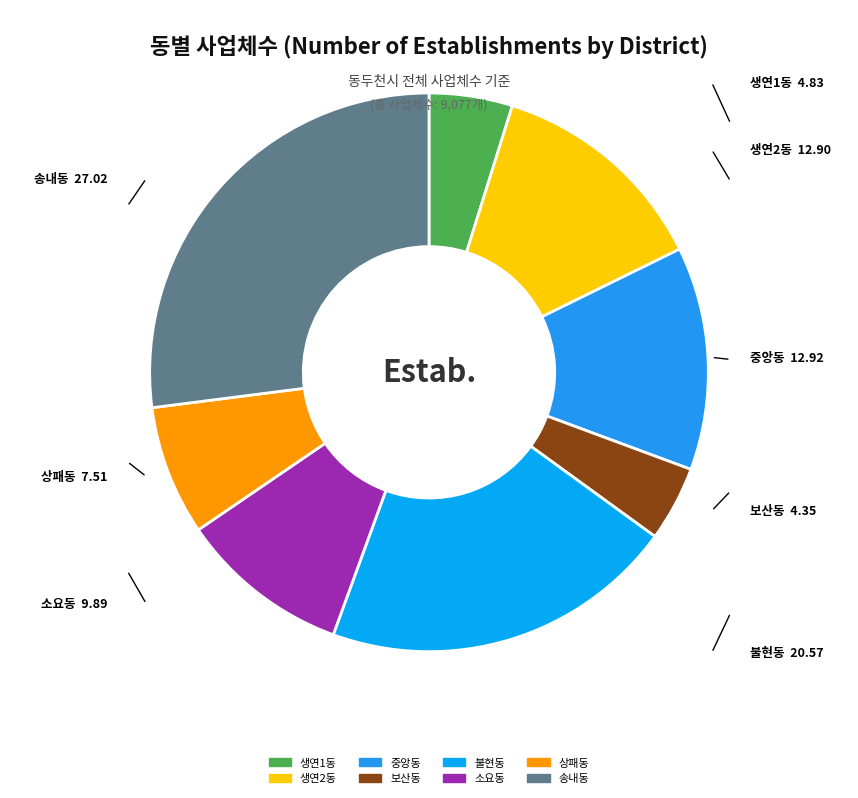

Combined, do 상패동 and 중앙동 account for over 50%?

No